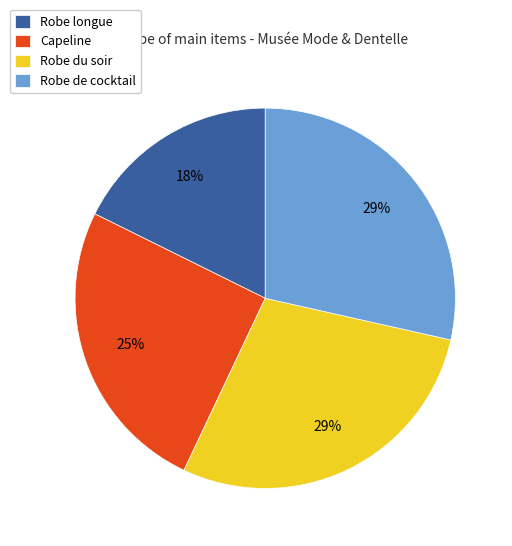

Is the sum of Robe de cocktail and Robe longue greater than half?

No